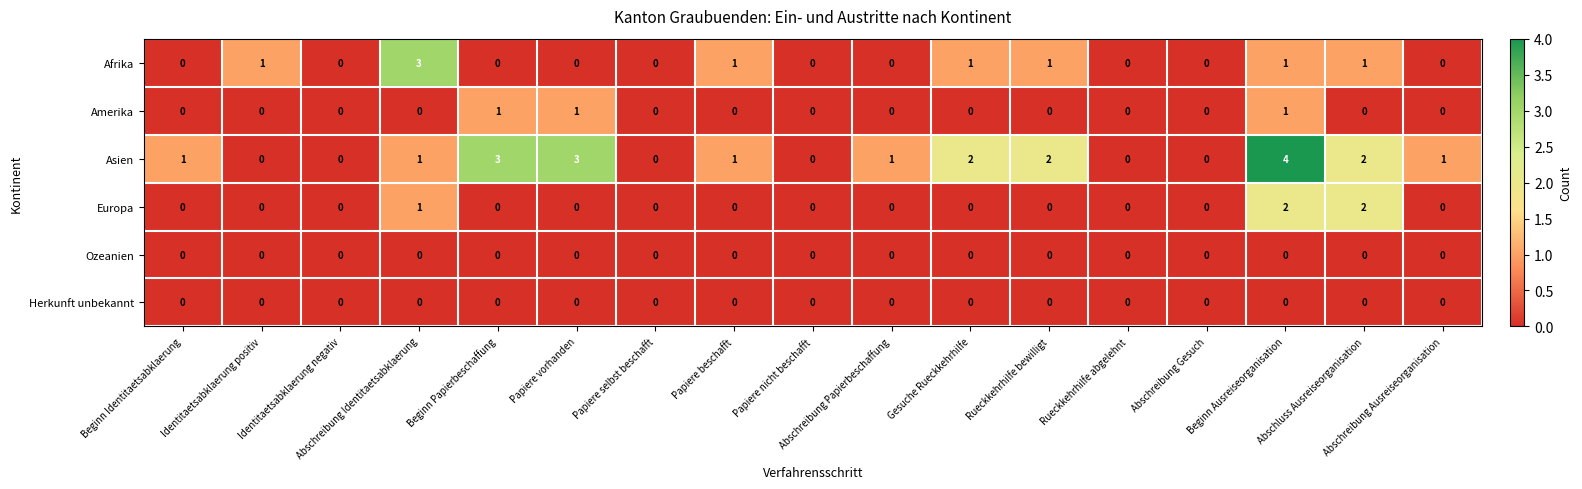

Count the number of categories in the chart.

17